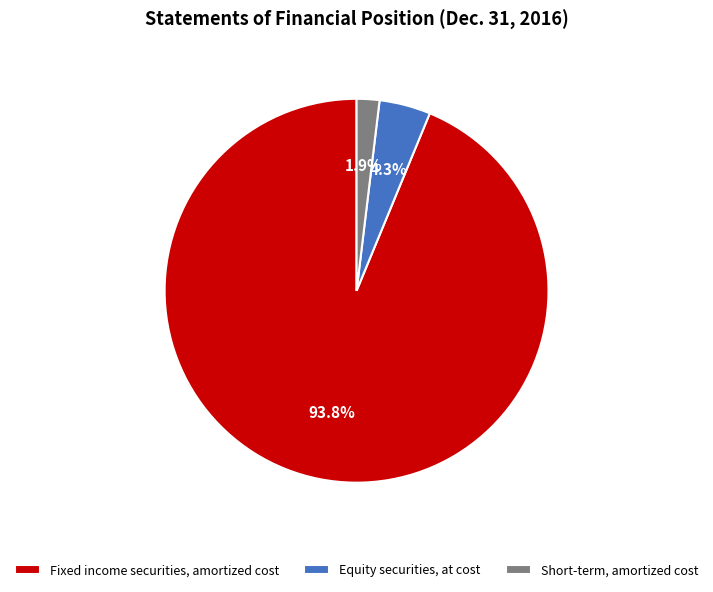

Rank the categories by value from lowest to highest.

Short-term, amortized cost, Equity securities, at cost, Fixed income securities, amortized cost